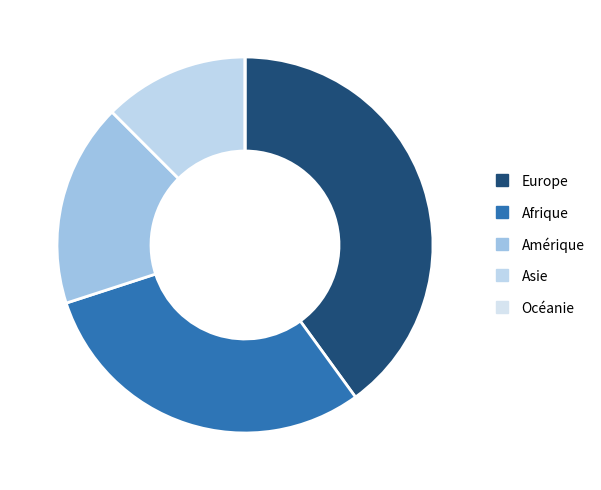

The Amérique slice represents 18% of the pie. True or false?

True